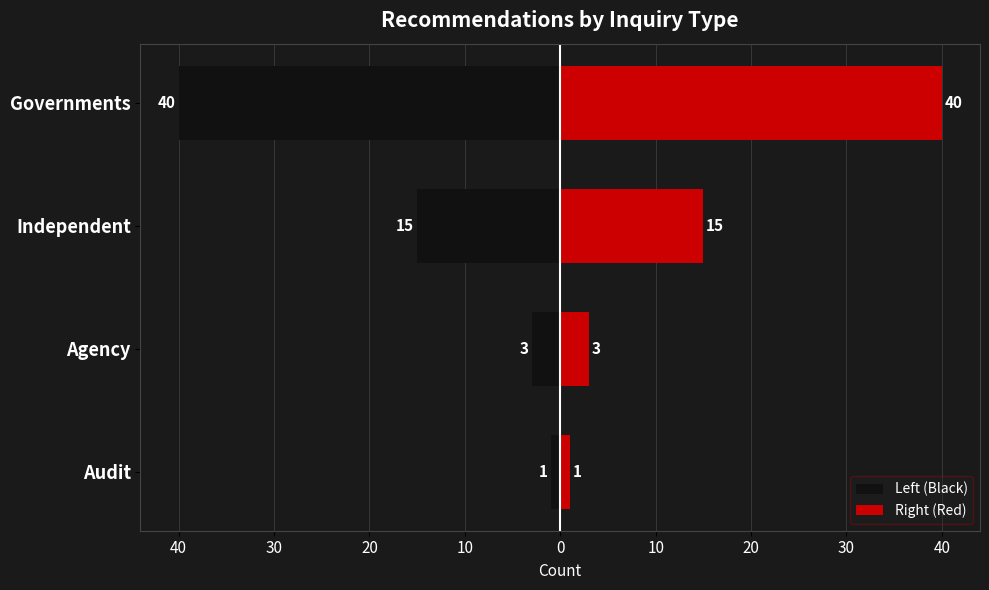

What is the approximate value of Right (Red) at Independent?

15